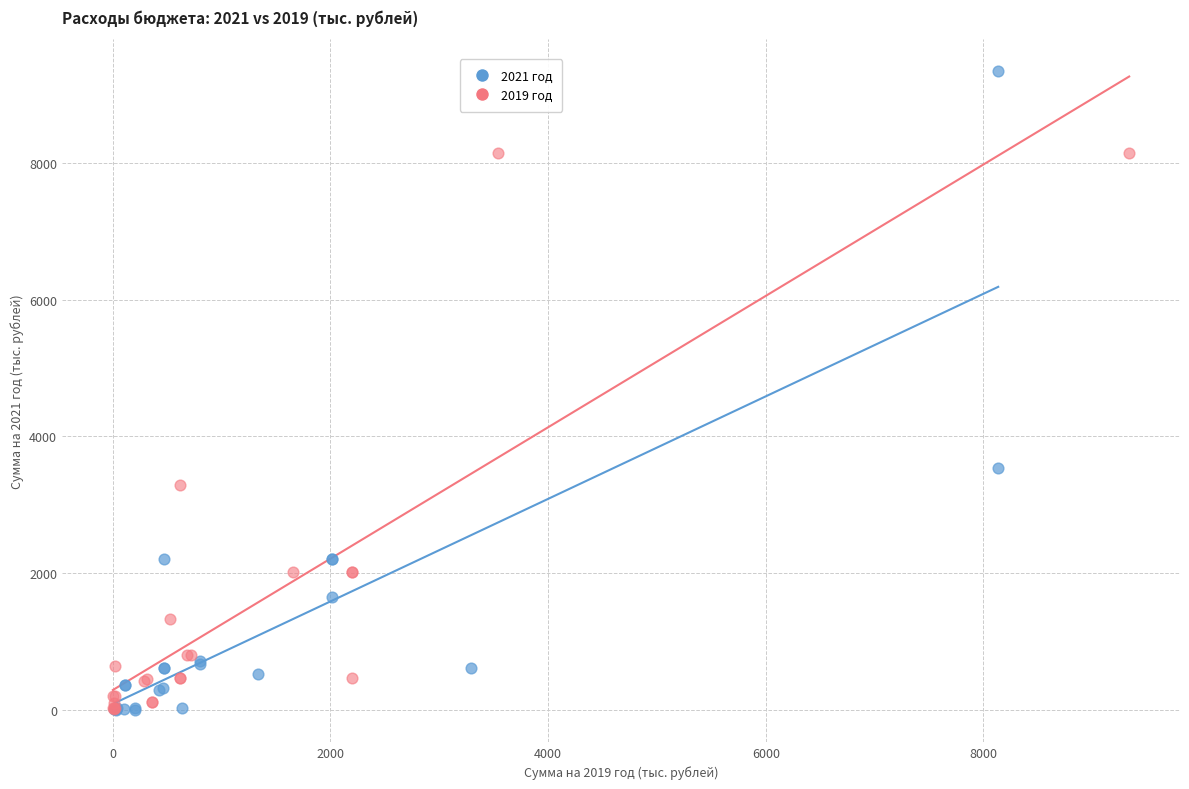

Which series has the widest spread of Y values?

2021 год